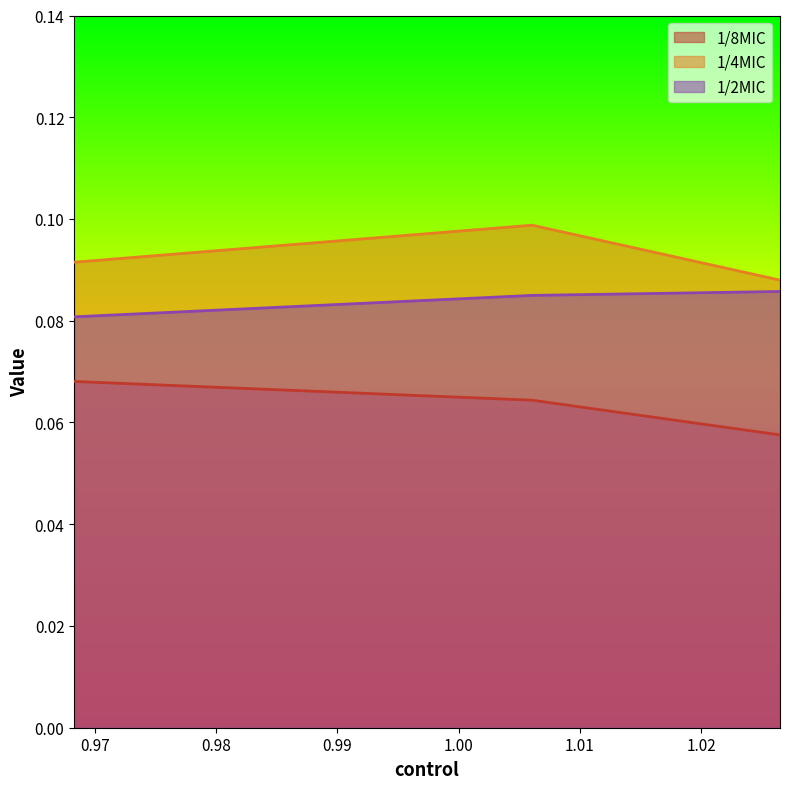

Reading left to right, what are all the values shown in this chart?

1/8MIC: 0.1	0.1	0.1
1/4MIC: 0.1	0.1	0.1
1/2MIC: 0.1	0.1	0.1